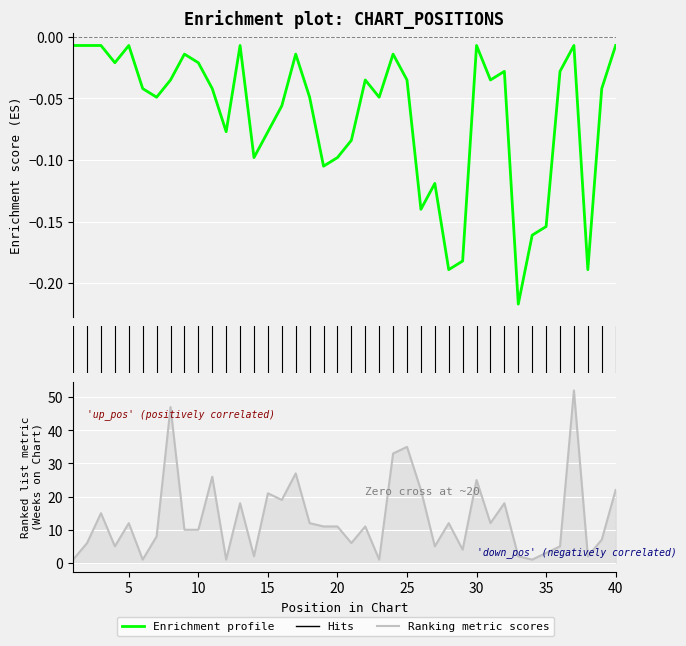

What is the value of the Weeks on Chart point at the 14th from the left?

2.0